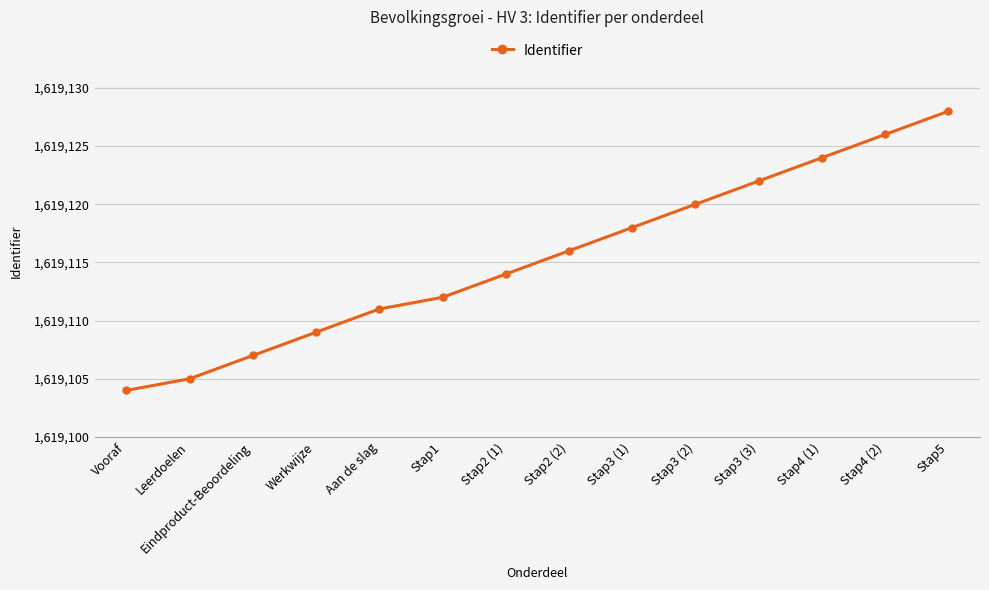

Reading right to left, list all the values displayed in this chart.

Stap5=1619128	Stap4 (2)=1619126	Stap4 (1)=1619124	Stap3 (3)=1619122	Stap3 (2)=1619120	Stap3 (1)=1619118	Stap2 (2)=1619116	Stap2 (1)=1619114	Stap1=1619112	Aan de slag=1619111	Werkwijze=1619109	Eindproduct-Beoordeling=1619107	Leerdoelen=1619105	Vooraf=1619104